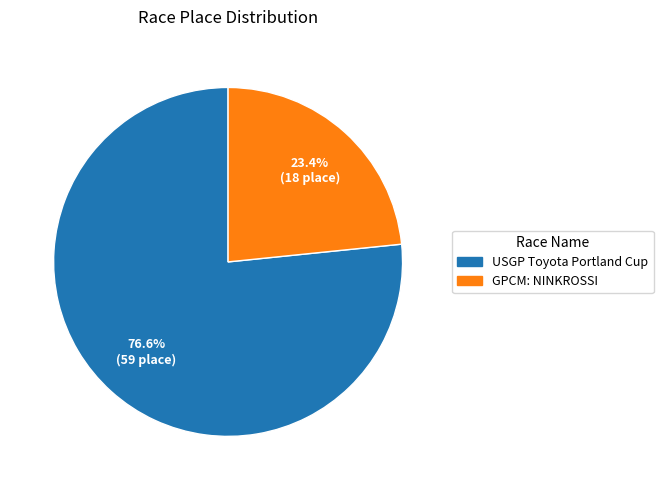

True or false: USGP Toyota Portland Cup accounts for 66% of the total.

False